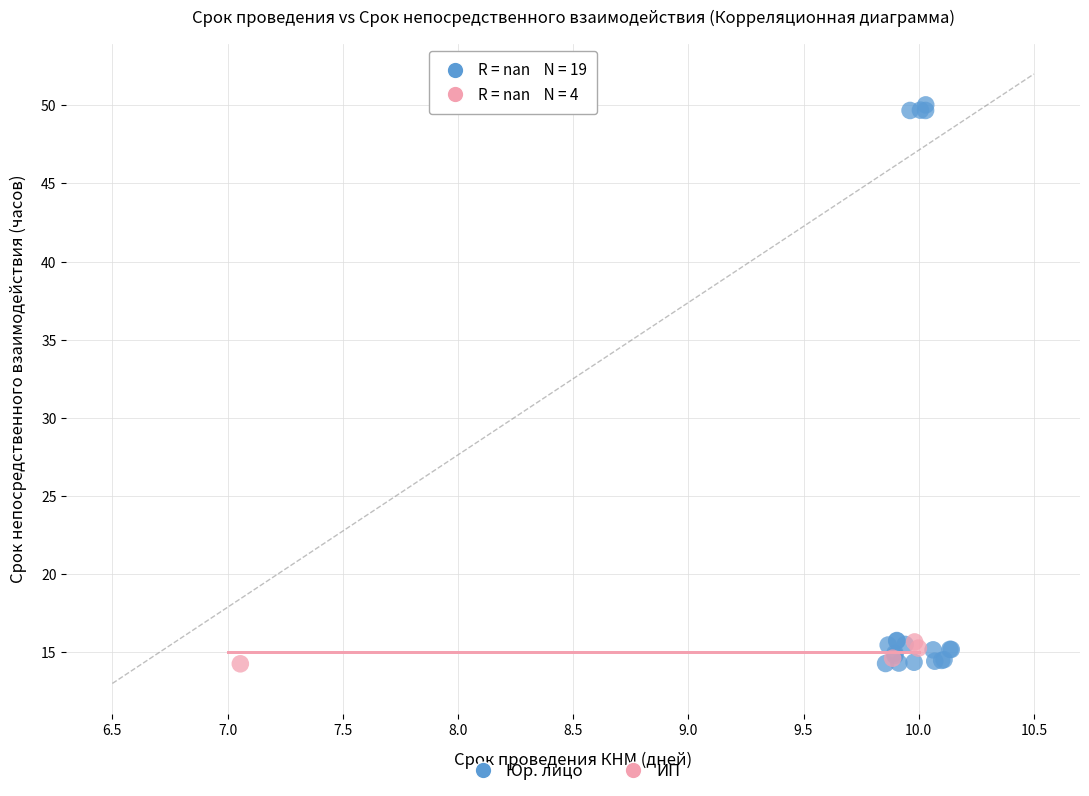

Which series has the largest Y range (max minus min)?

Юр. лицо